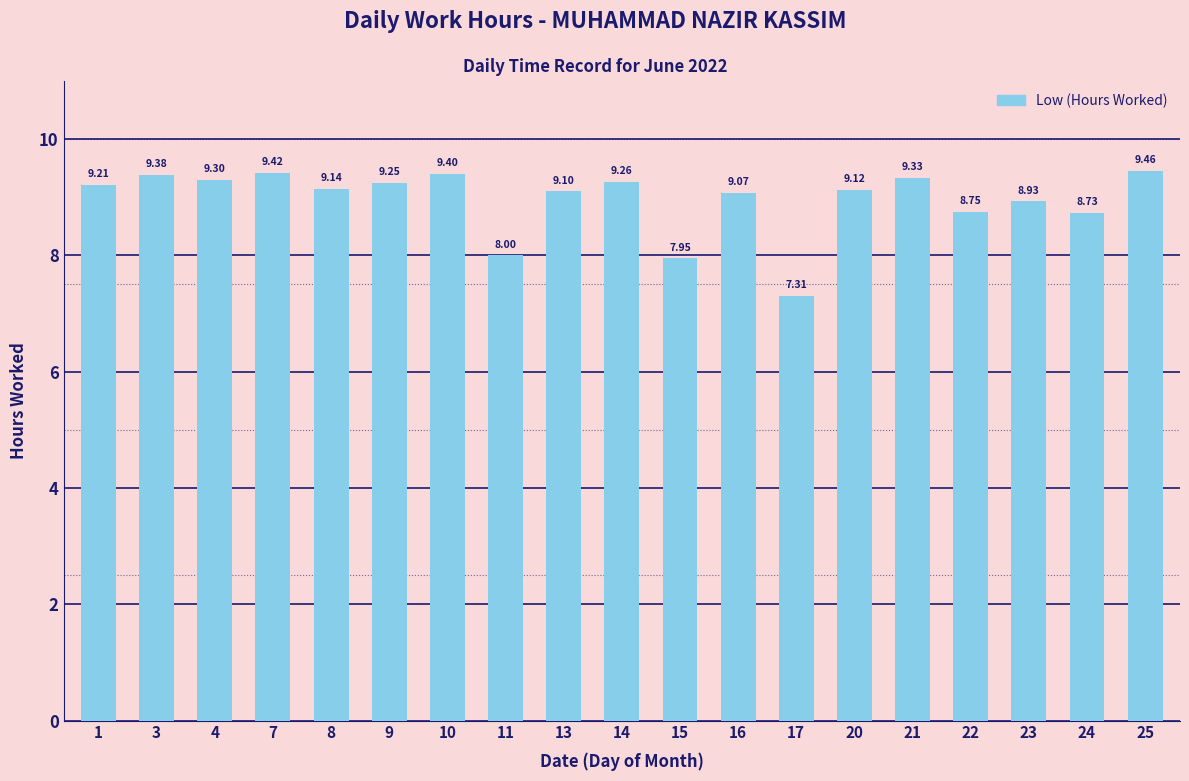

True or false: the data shows 2.2 at 14.

False